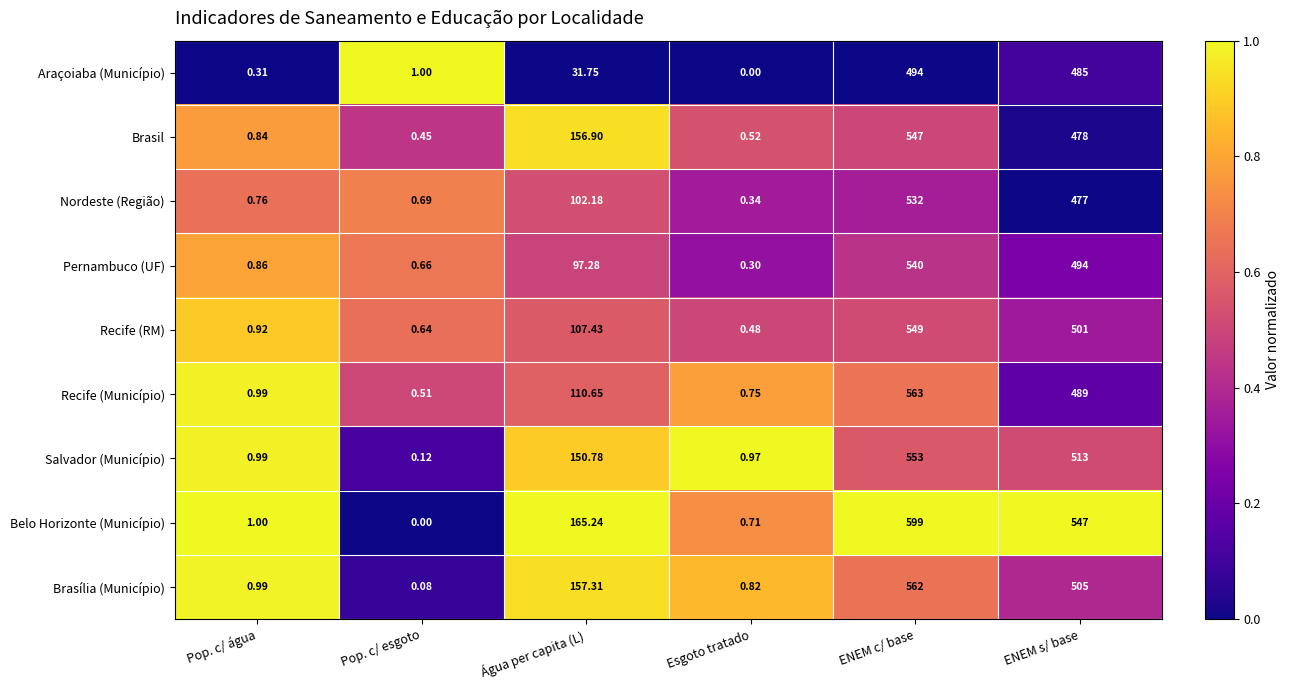

Rank the series at Pop. c/ esgoto from highest to lowest value.

Araçoiaba (Município), Nordeste (Região), Pernambuco (UF), Recife (RM), Recife (Município), Brasil, Salvador (Município), Brasília (Município), Belo Horizonte (Município)